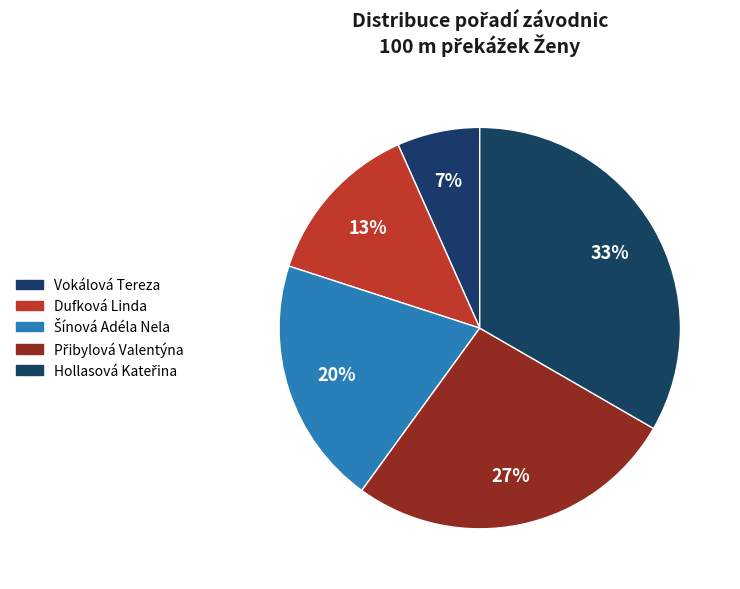

The Vokálová Tereza slice represents 1% of the pie. True or false?

False